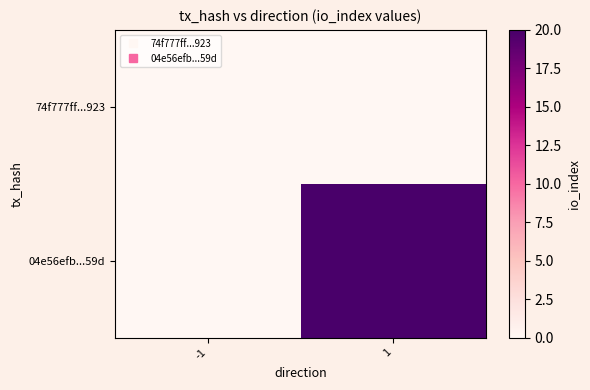

What is the total value across all series at 1?

20